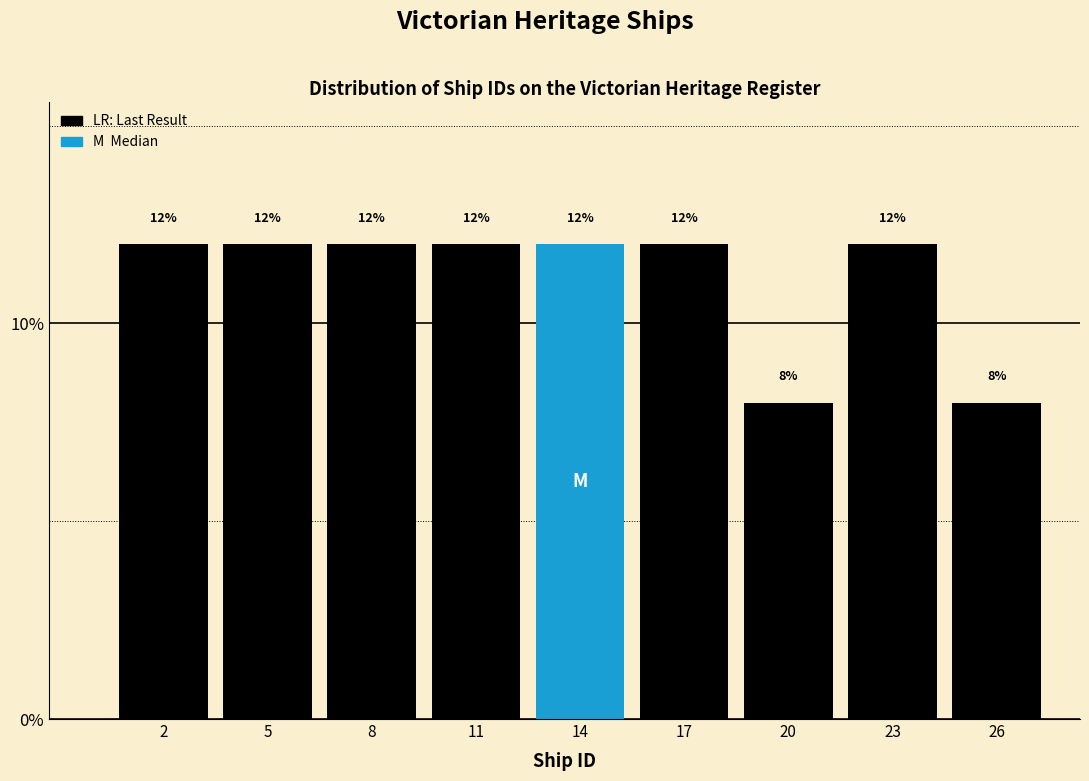

Reading right to left, transcribe all the data shown in this chart.

26=8	23=12	20=8	17=12	14=12	11=12	8=12	5=12	2=12